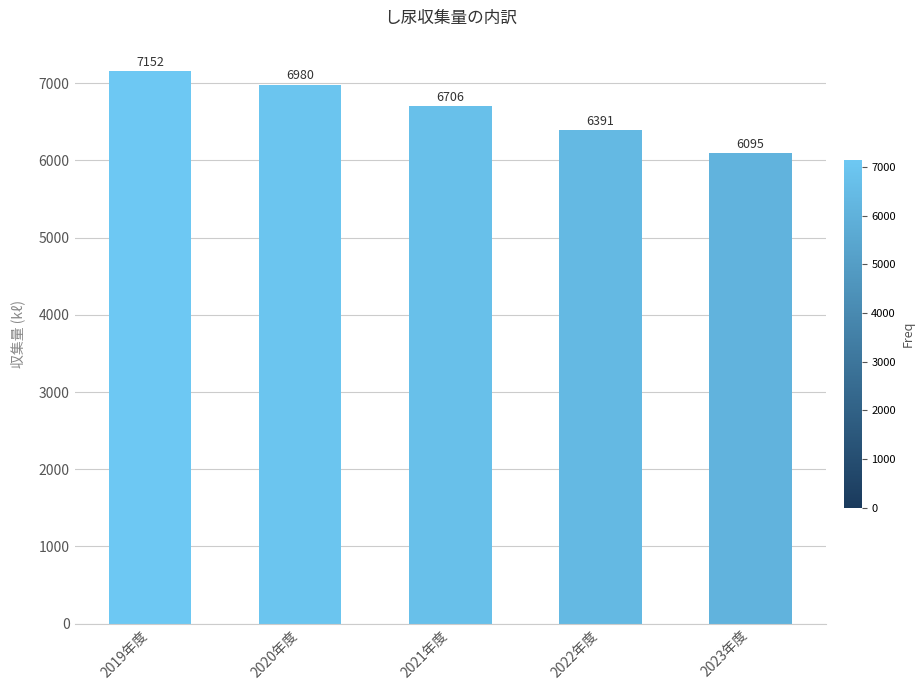

Reading left to right, list all the values displayed in this chart.

2019年度=7152	2020年度=6980	2021年度=6706	2022年度=6391	2023年度=6095